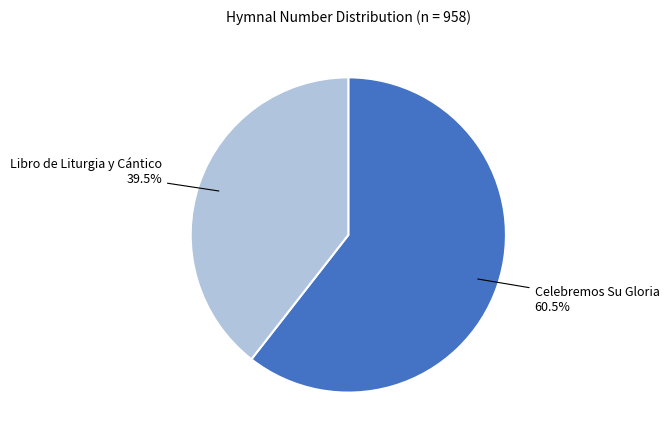

The Libro de Liturgia y Cántico slice represents 33% of the pie. True or false?

False